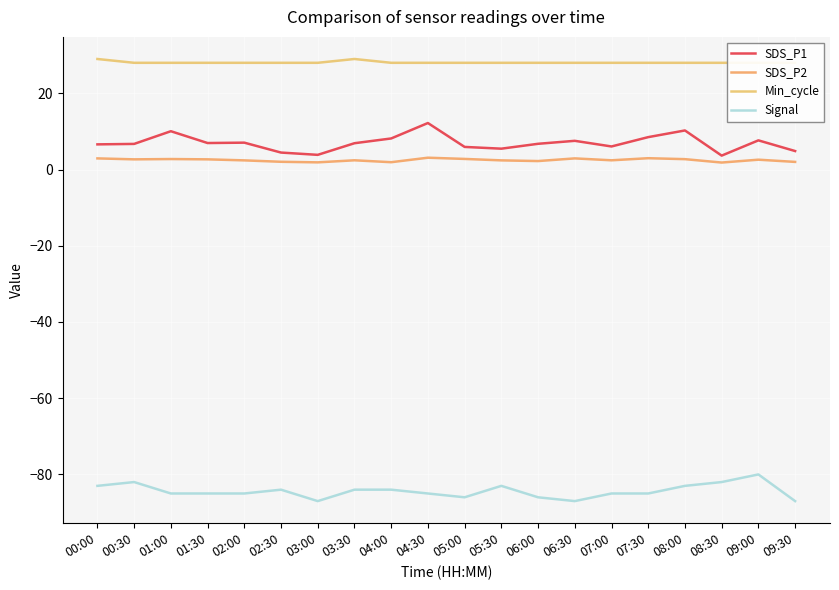

True or false: Signal and Min_cycle intersect in this chart.

False